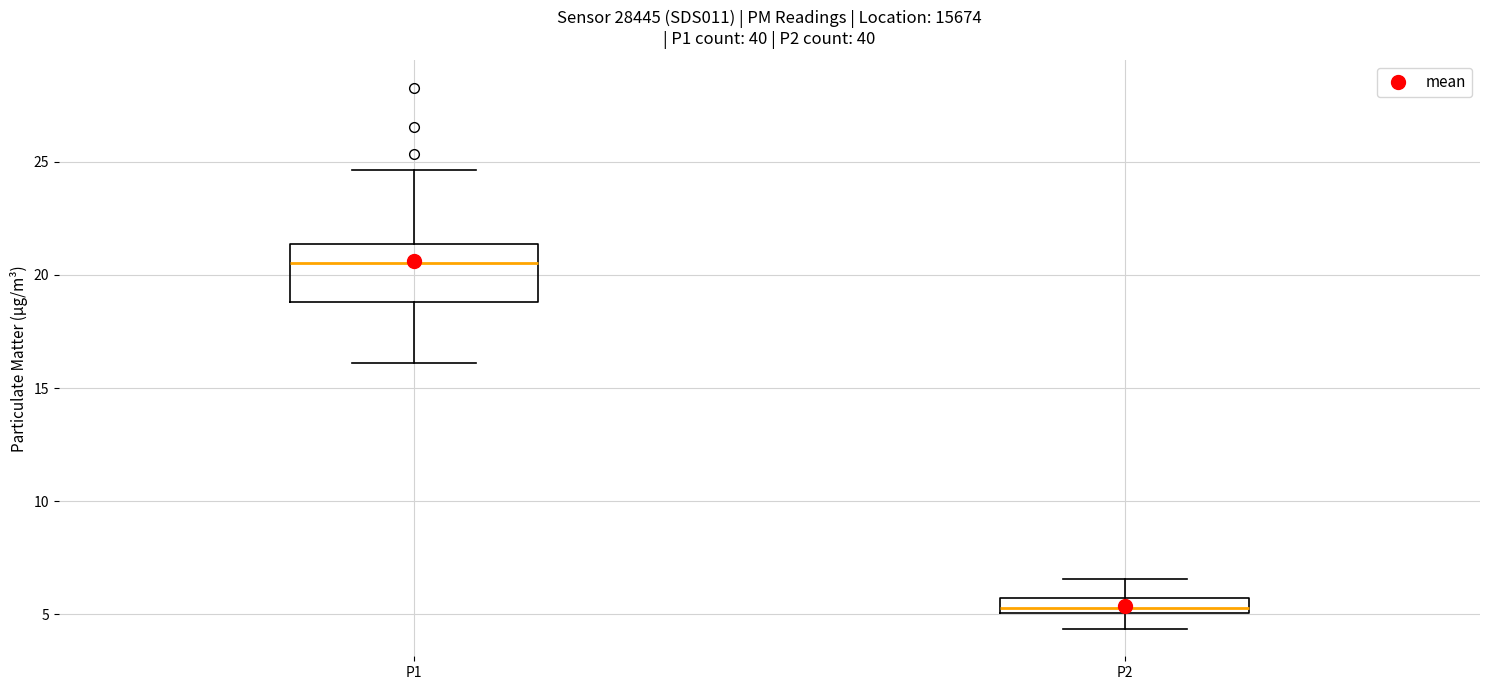

Where is the lower edge of the box for P1 on the y-axis? The values are not printed on the chart, so give them approximately, as read against the axis.

19.0